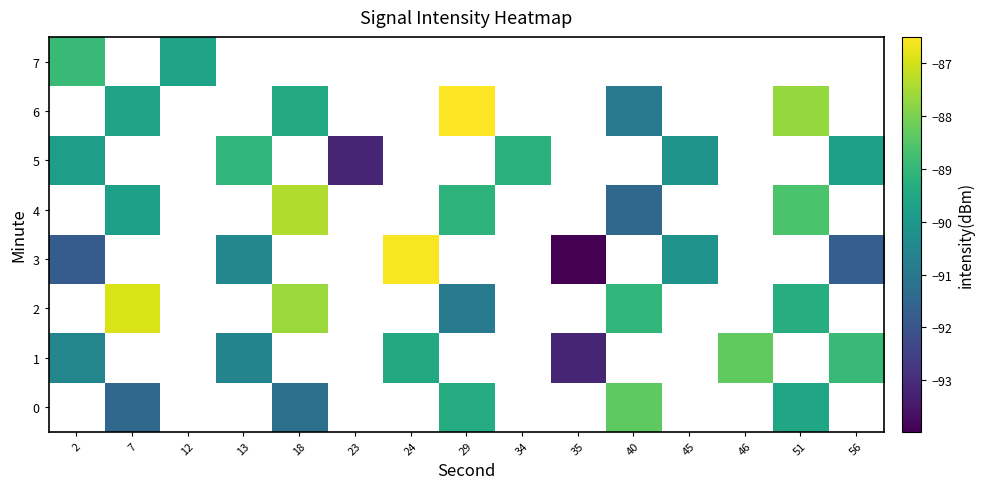

The row_2 series shows -87.6 at 18. True or false?

True